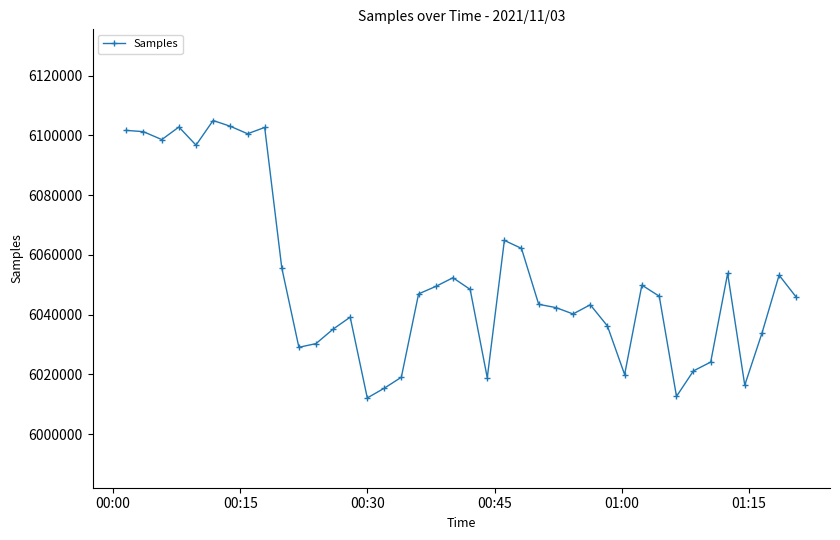

What is the difference between the maximum and minimum values?

92891